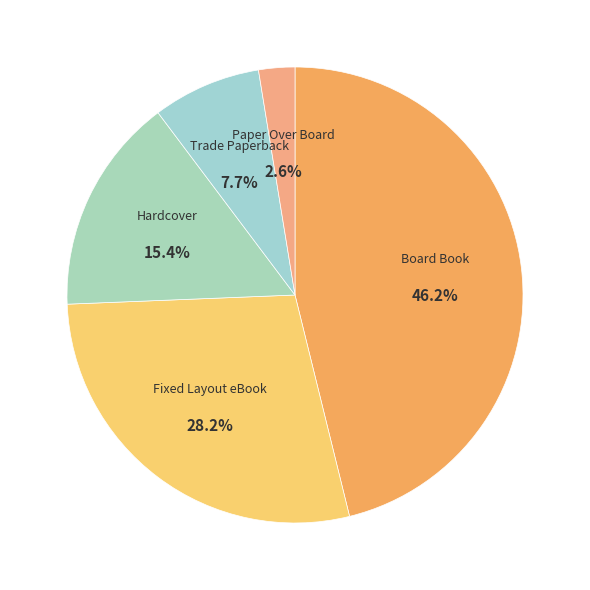

What is the largest slice in the pie chart?

Board Book